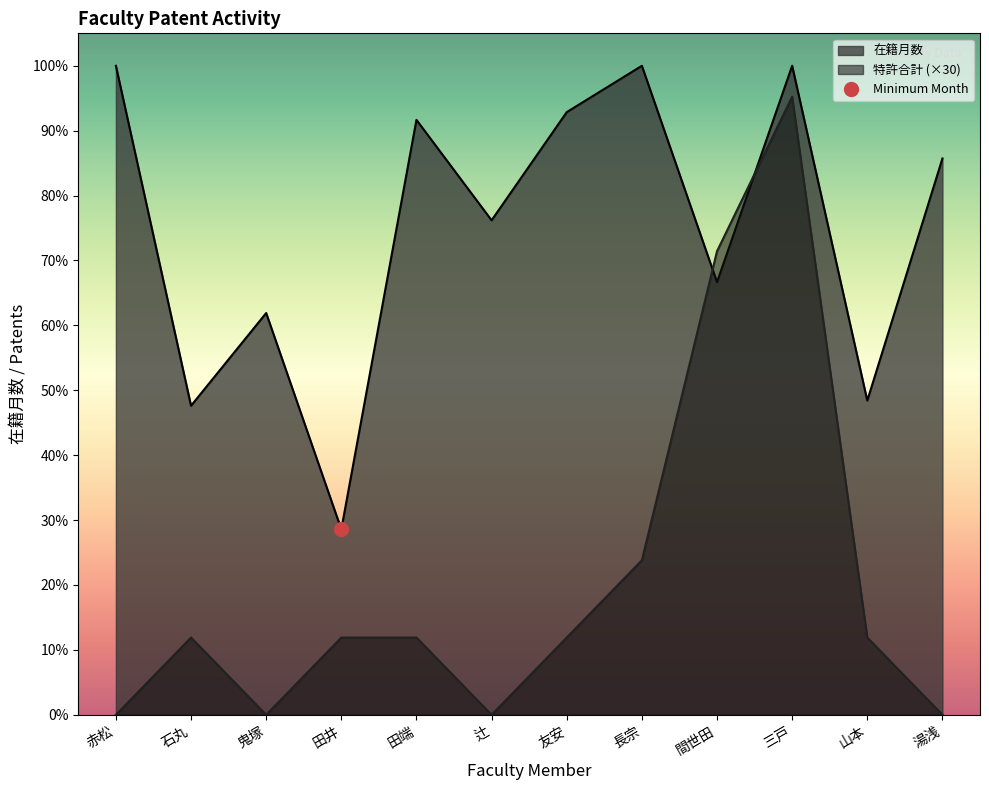

True or false: 在籍月数 has a value of 448 at 赤松.

False